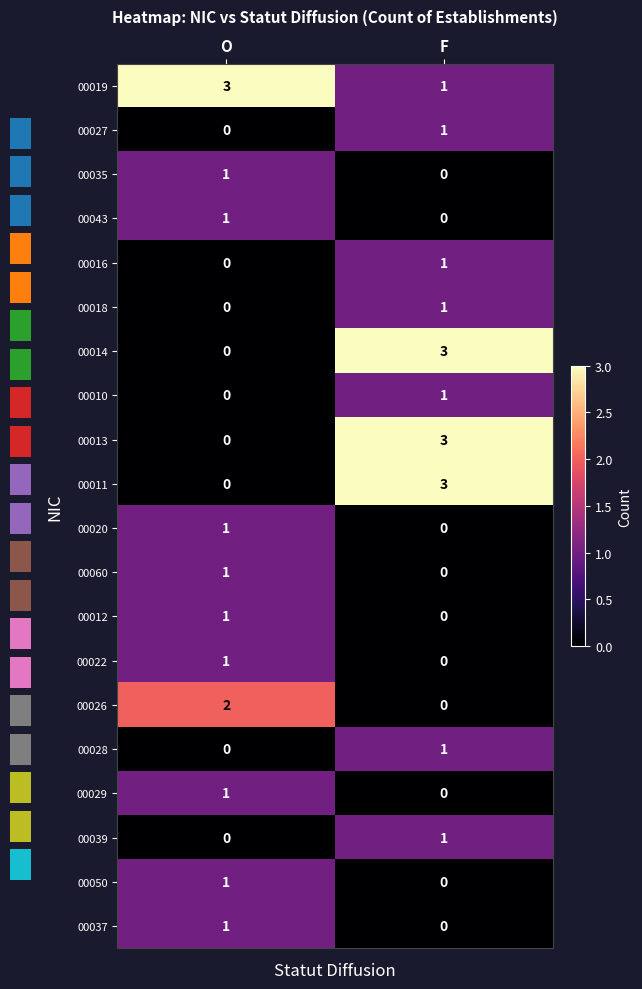

At F, list the series in order from smallest to largest.

00035, 00043, 00020, 00060, 00012, 00022, 00026, 00029, 00050, 00037, 00019, 00027, 00016, 00018, 00010, 00028, 00039, 00014, 00013, 00011